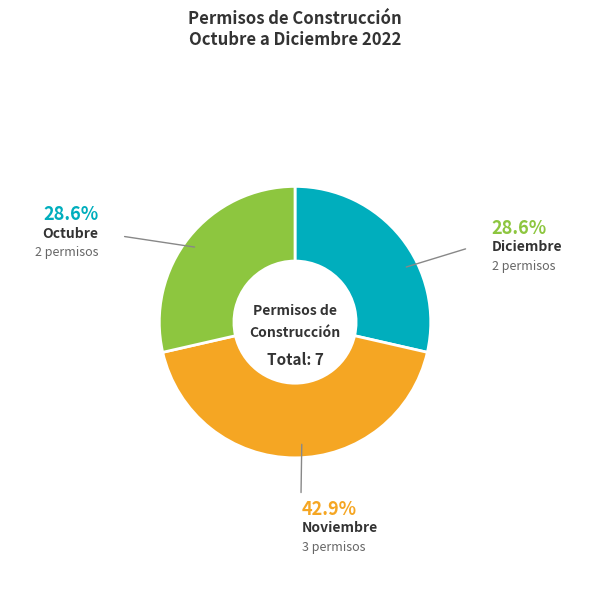

Which slice is the largest?

Noviembre